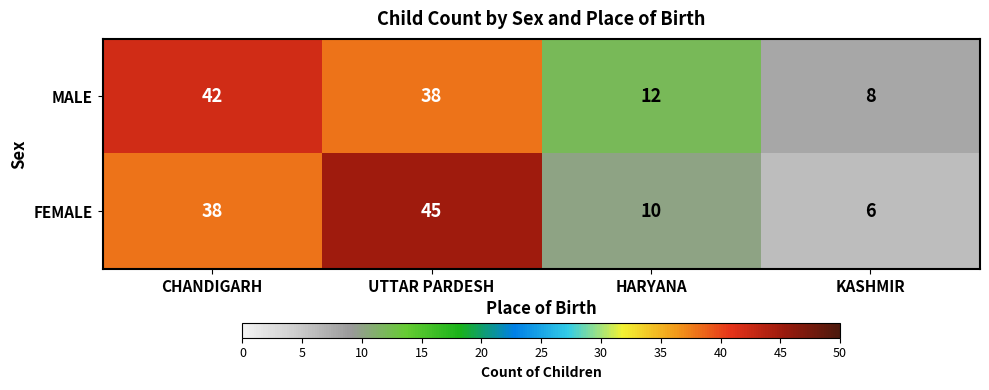

Reading left to right, what are all the values shown in this chart?

MALE: CHANDIGARH=42	UTTAR PARDESH=38	HARYANA=12	KASHMIR=8
FEMALE: CHANDIGARH=38	UTTAR PARDESH=45	HARYANA=10	KASHMIR=6